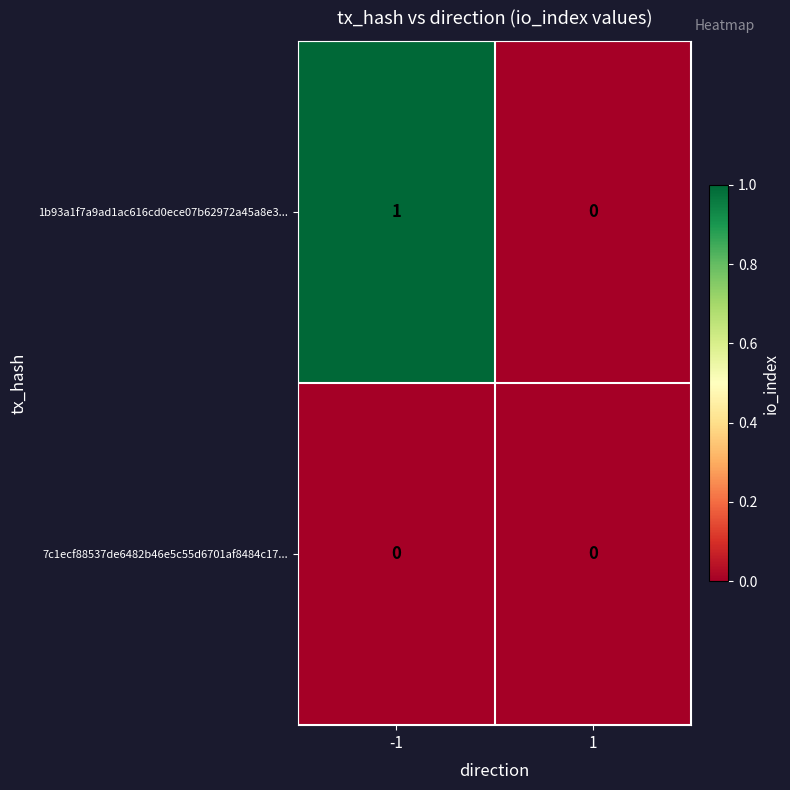

List the series in order of their overall mean, highest first.

1b93a1f7a9ad1ac616cd0ece07b62972a45a8e3..., 7c1ecf88537de6482b46e5c55d6701af8484c17...